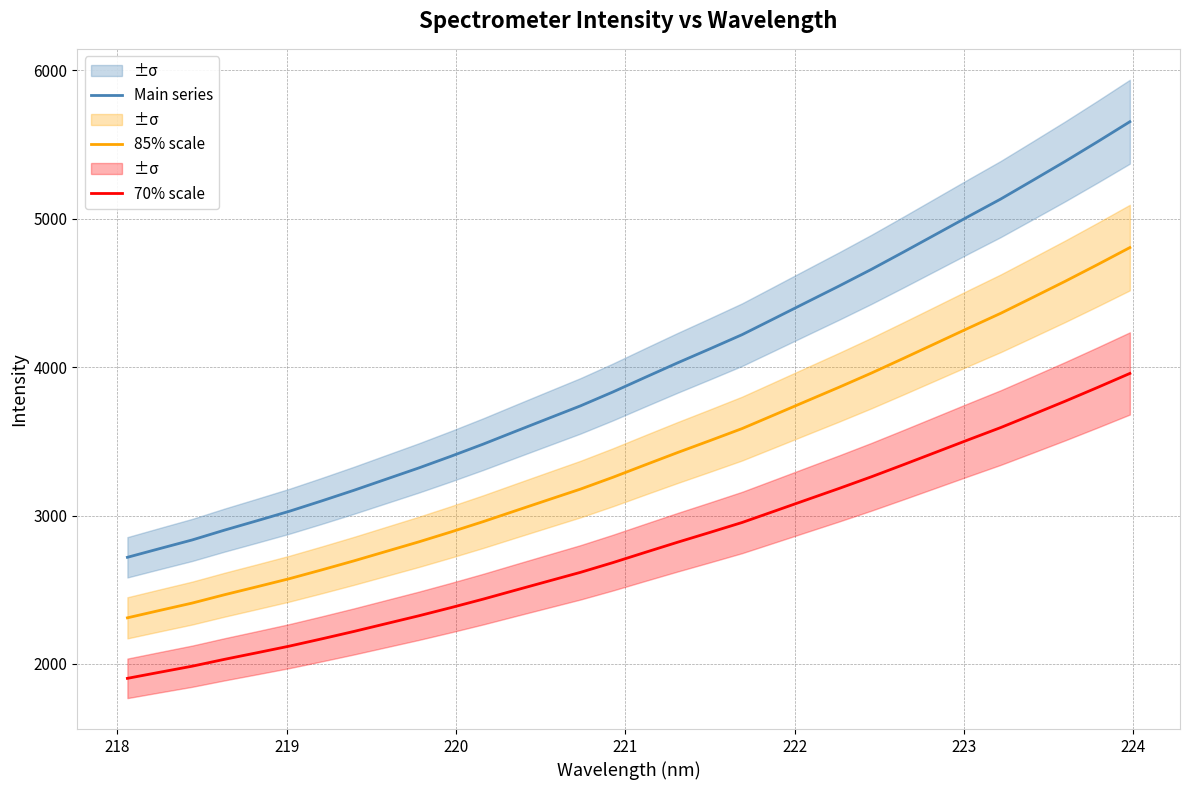

Reading left to right, extract all data points from this chart.

Main series: 2718.8	2777.6	2835.6	2901.9	2964.9	3028.7	3098.6	3170.5	3245.7	3320.7	3399.9	3482.0	3568.3	3653.9	3739.2	3832.6	3931.2	4028.7	4123.2	4219.2	4328.3	4437.9	4547.0	4659.2	4776.6	4895.8	5015.2	5132.8	5259.4	5387.1	5519.2	5654.0
85% scale: 2310.9	2360.9	2410.3	2466.6	2520.1	2574.4	2633.8	2694.9	2758.8	2822.6	2889.9	2959.7	3033.0	3105.9	3178.3	3257.7	3341.5	3424.4	3504.7	3586.3	3679.1	3772.2	3864.9	3960.3	4060.1	4161.4	4262.9	4362.9	4470.5	4579.0	4691.3	4805.9
70% scale: 1903.1	1944.3	1984.9	2031.3	2075.4	2120.1	2169.0	2219.4	2272.0	2324.5	2379.9	2437.4	2497.8	2557.8	2617.5	2682.8	2751.8	2820.1	2886.2	2953.4	3029.8	3106.5	3182.9	3261.4	3343.6	3427.1	3510.6	3593.0	3681.6	3771.0	3863.4	3957.8